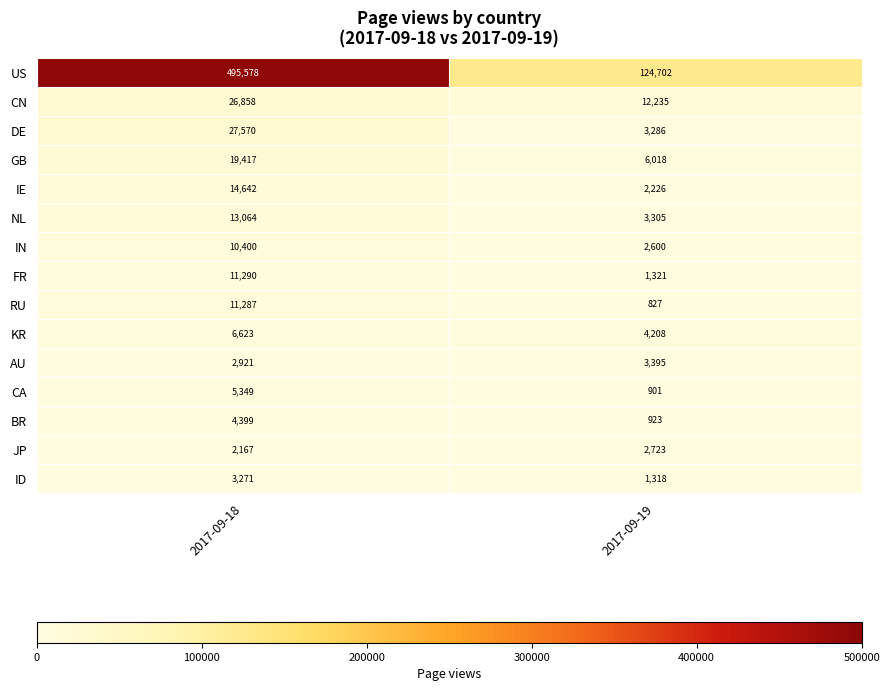

Reading right to left, list all the values displayed in this chart.

US: 2017-09-19=124702	2017-09-18=495578
CN: 2017-09-19=12235	2017-09-18=26858
DE: 2017-09-19=3286	2017-09-18=27570
GB: 2017-09-19=6018	2017-09-18=19417
IE: 2017-09-19=2226	2017-09-18=14642
NL: 2017-09-19=3305	2017-09-18=13064
IN: 2017-09-19=2600	2017-09-18=10400
FR: 2017-09-19=1321	2017-09-18=11290
RU: 2017-09-19=827	2017-09-18=11287
KR: 2017-09-19=4208	2017-09-18=6623
AU: 2017-09-19=3395	2017-09-18=2921
CA: 2017-09-19=901	2017-09-18=5349
BR: 2017-09-19=923	2017-09-18=4399
JP: 2017-09-19=2723	2017-09-18=2167
ID: 2017-09-19=1318	2017-09-18=3271